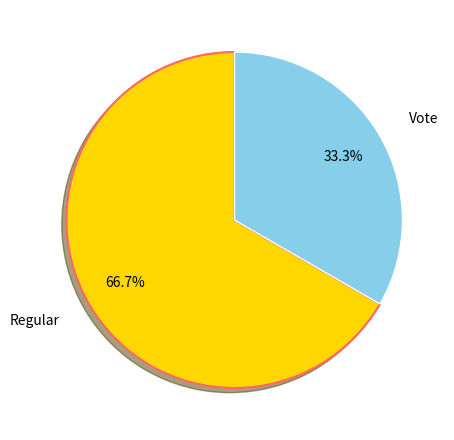

Is there a majority slice in this chart?

Yes